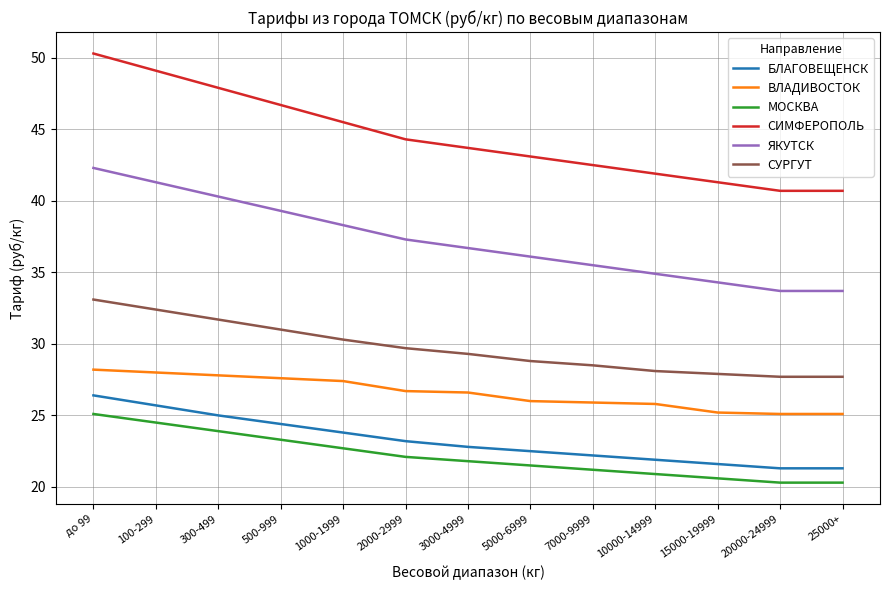

Does the chart have visible grid lines?

Yes